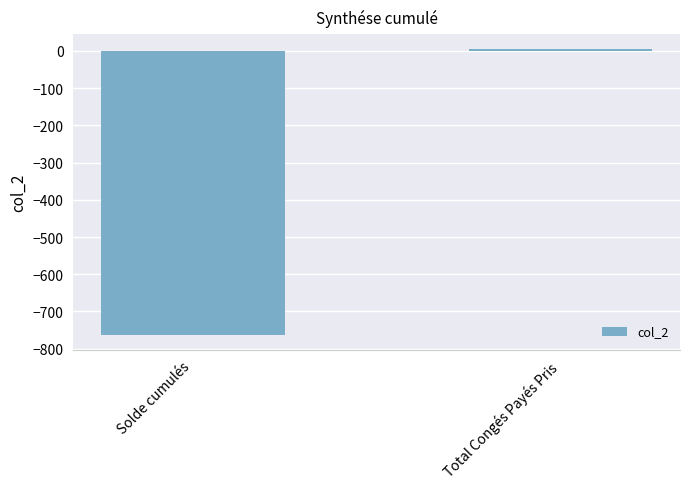

At which category does the chart reach its peak across all series?

Total Congés Payés Pris